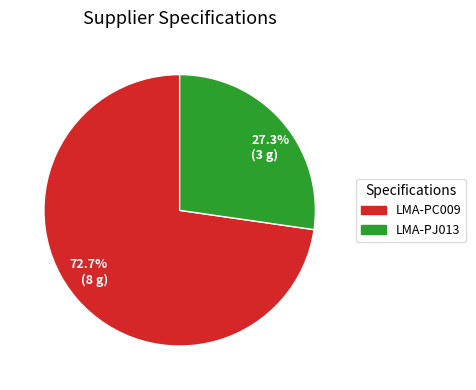

What percentage is NOT represented by 72.7% (8 g)?

27.3%